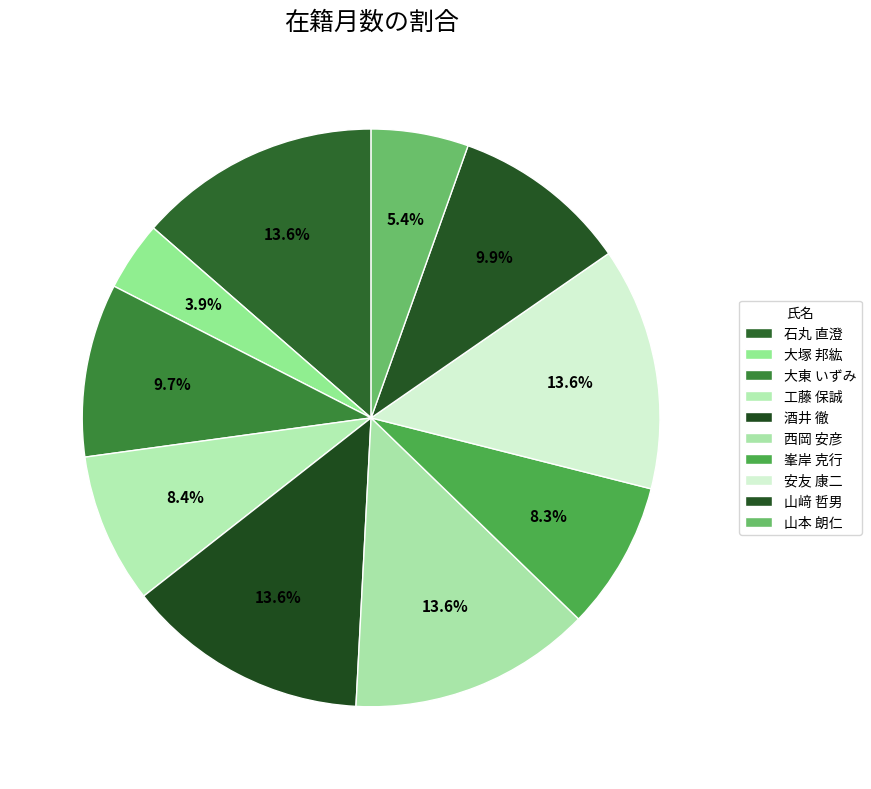

How many slices are in this pie chart?

10